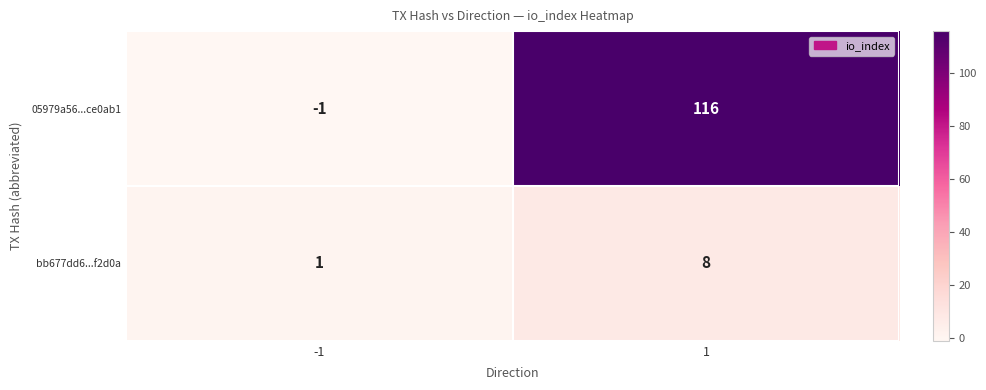

What is the difference between the maximum and minimum values in the 05979a56...ce0ab1 series?

117